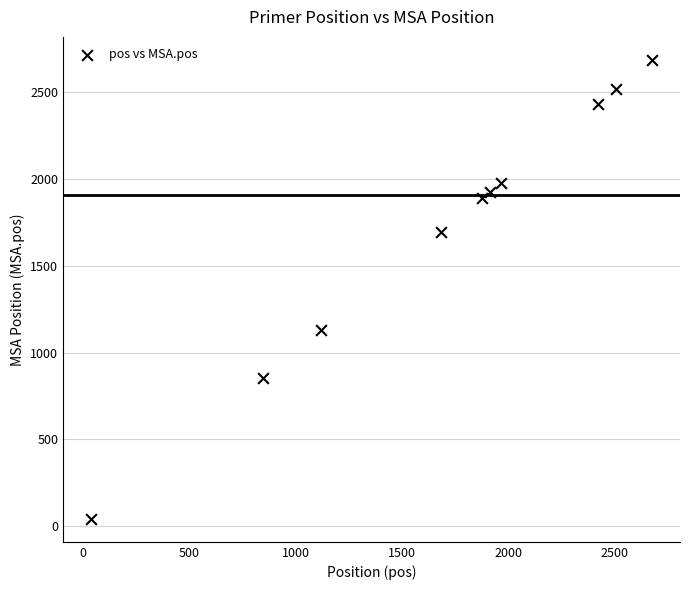

What Y value in the scatter plot is closest to 1364?

1130